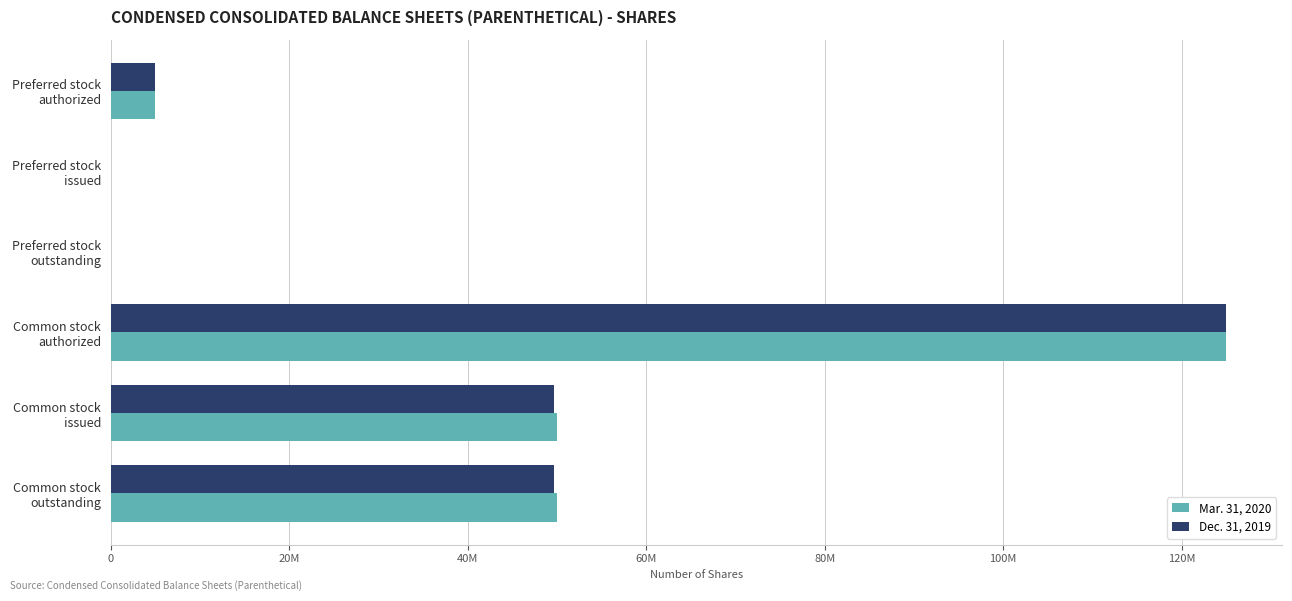

What are all the series names shown in the legend?

Mar. 31, 2020, Dec. 31, 2019